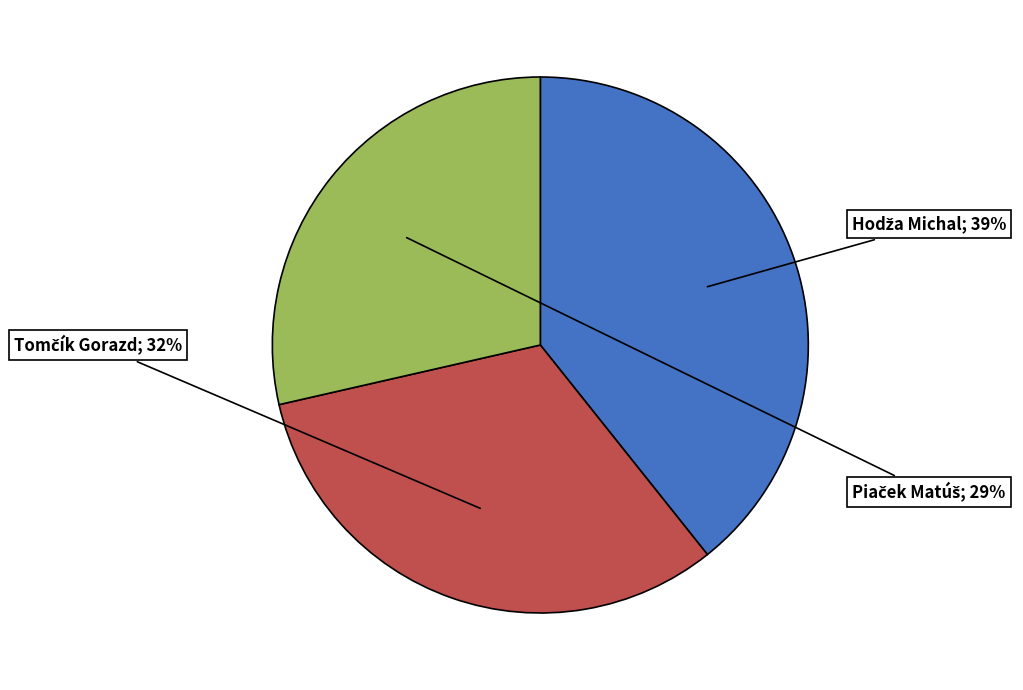

To the nearest percent, what is the average slice percentage?

33%